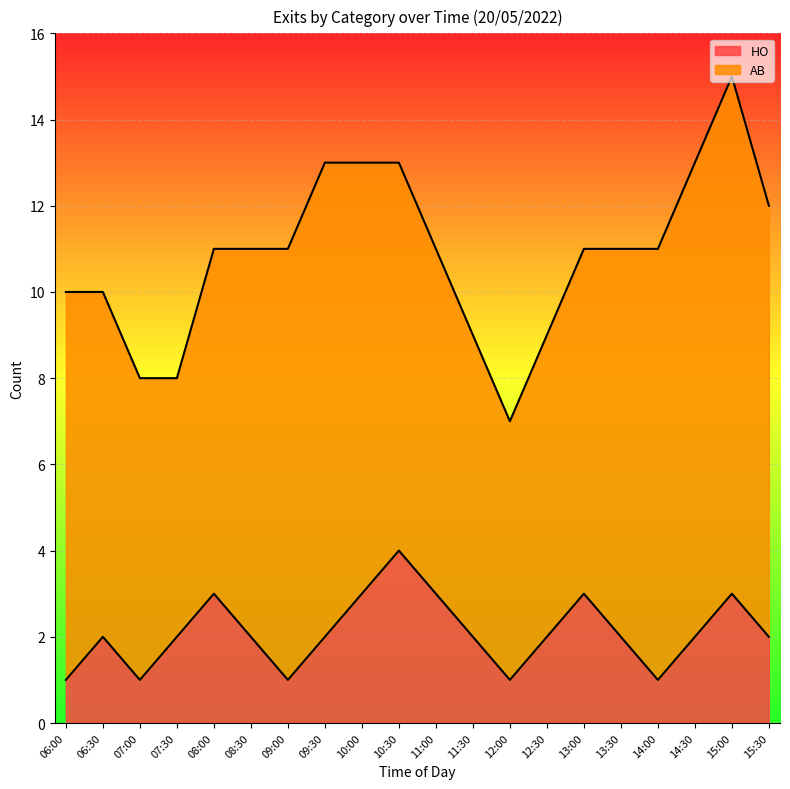

At which category does the chart reach its minimum across all series?

06:00